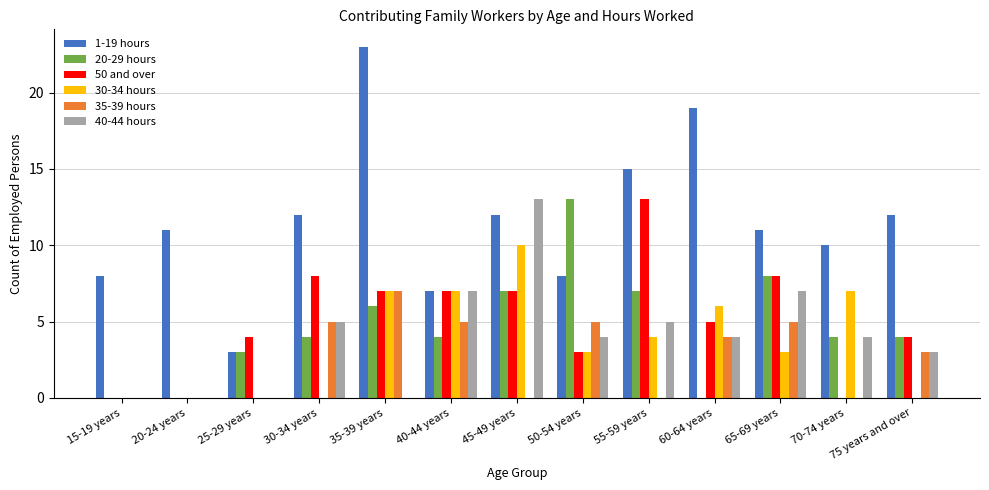

Reading left to right, transcribe all the data shown in this chart.

1-19 hours: 8	11	3	12	23	7	12	8	15	19	11	10	12
20-29 hours: 0	0	3	4	6	4	7	13	7	0	8	4	4
50 and over: 0	0	4	8	7	7	7	3	13	5	8	0	4
30-34 hours: 0	0	0	0	7	7	10	3	4	6	3	7	0
35-39 hours: 0	0	0	5	7	5	0	5	0	4	5	0	3
40-44 hours: 0	0	0	5	0	7	13	4	5	4	7	4	3